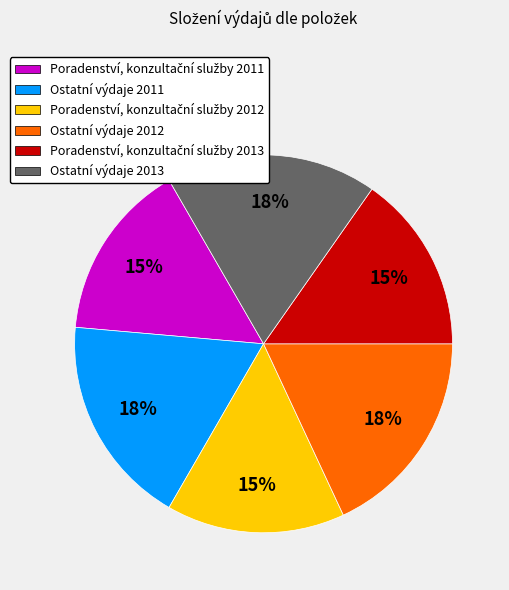

To the nearest percent, what is the average slice percentage?

17%